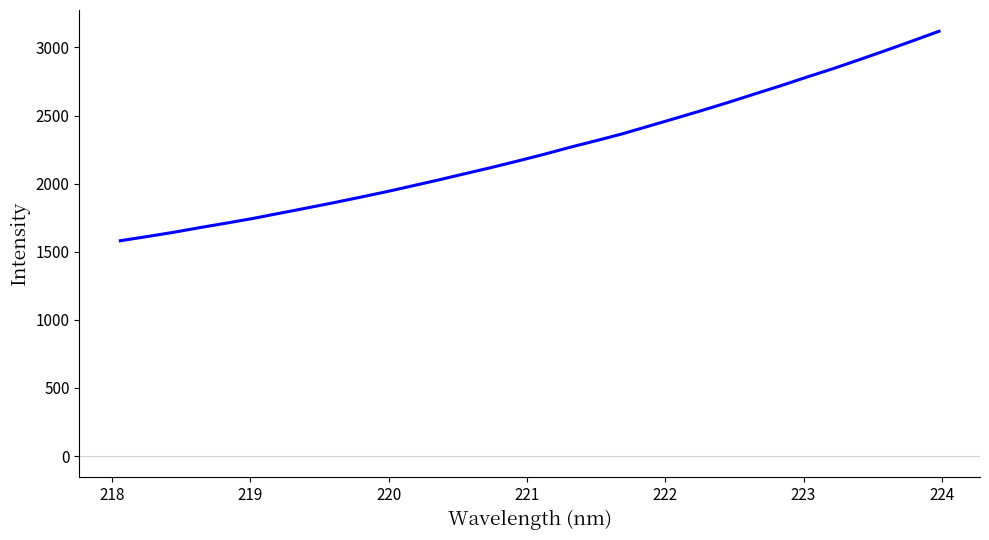

What is the average value?

2246.3